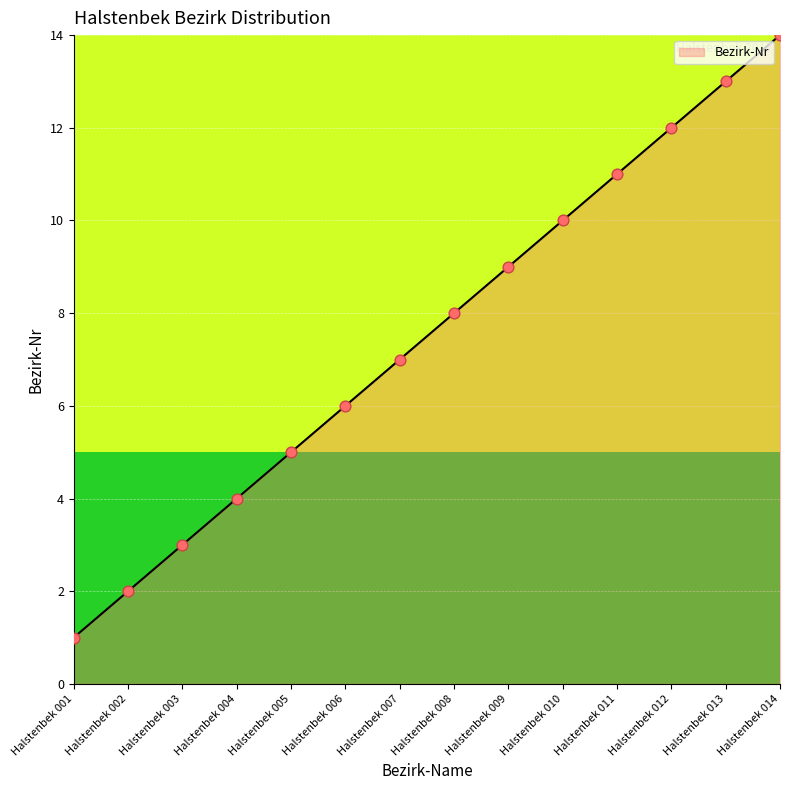

Which has a higher value, Halstenbek 012 or Halstenbek 013?

Halstenbek 013